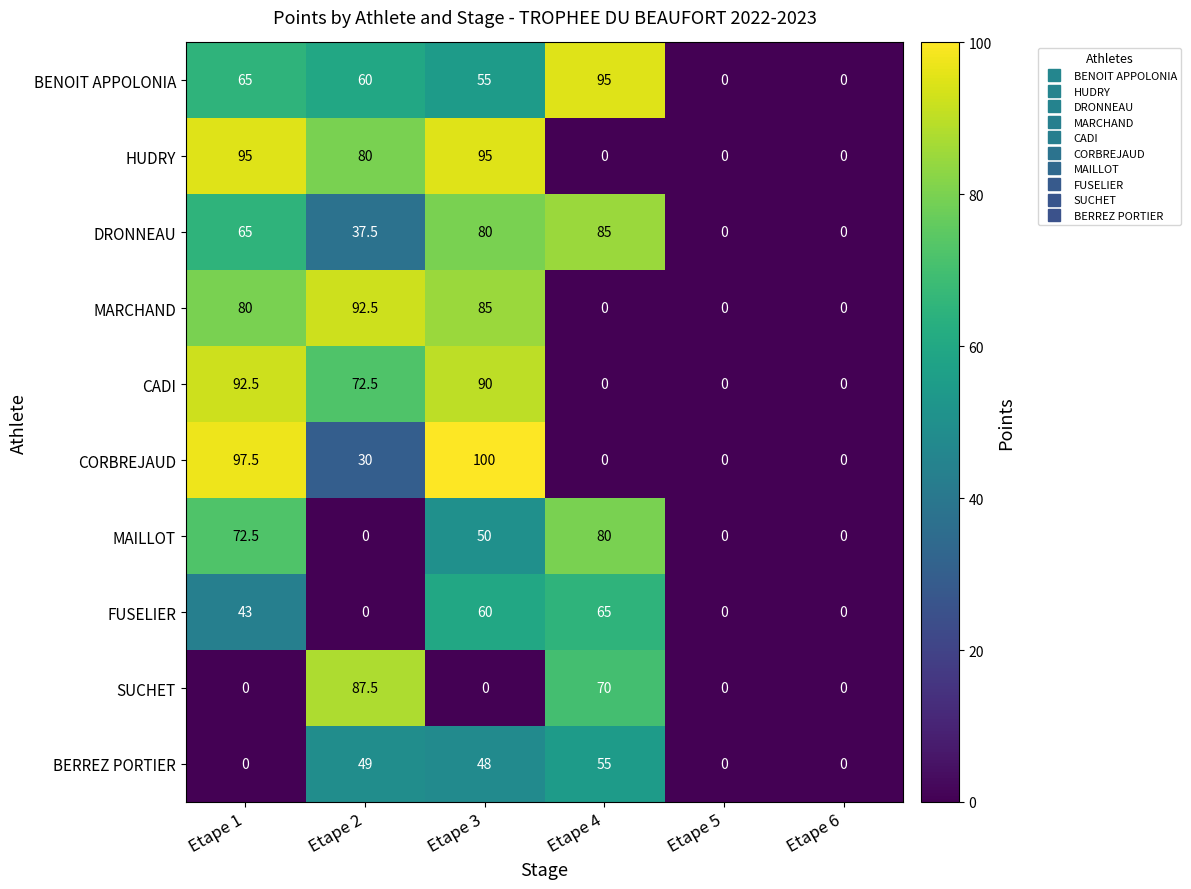

At which category is the sum across all series the highest?

Etape 3